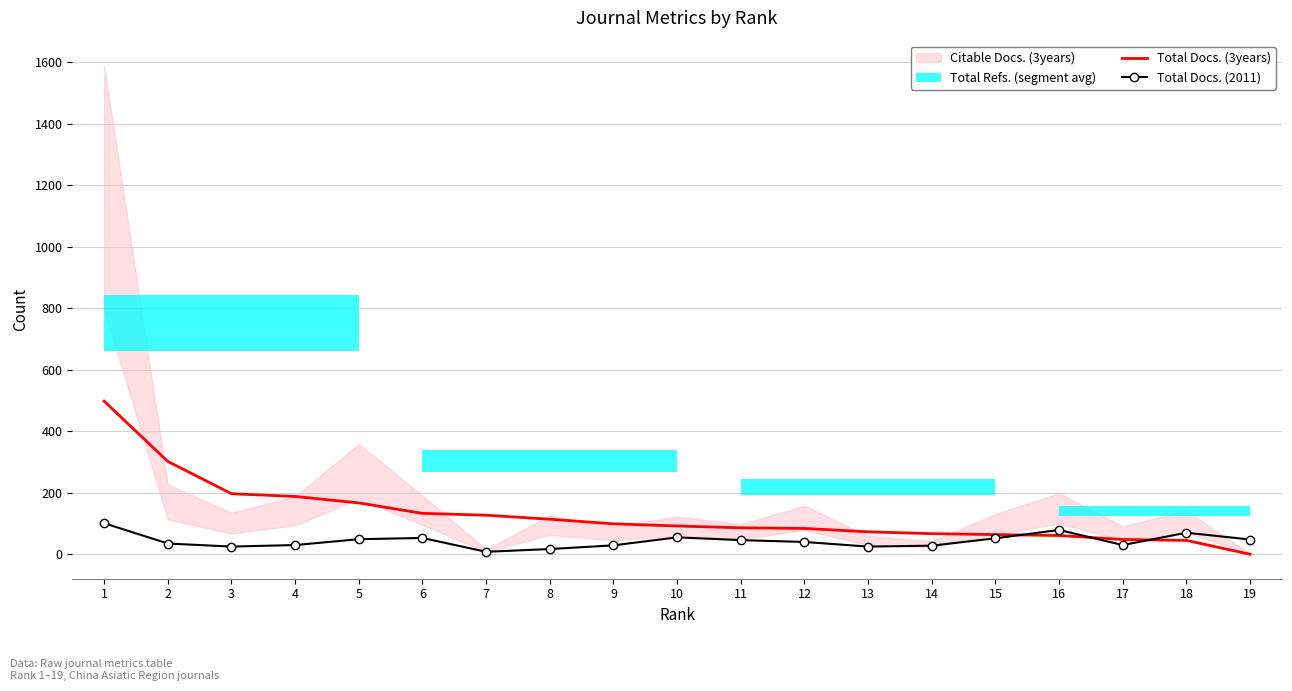

How many interior local valleys does the Total Docs. (2011) series have?

4